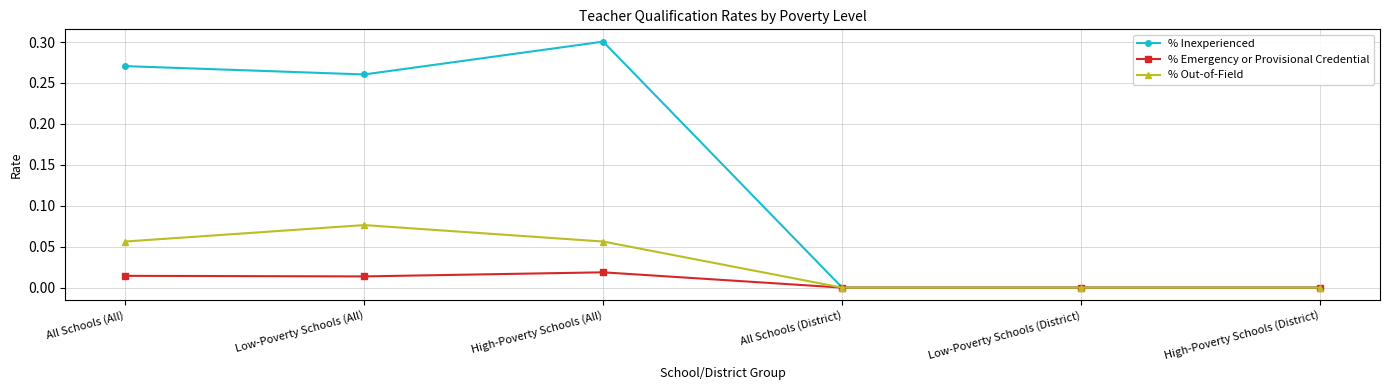

What is the label of the 2nd point from the right?

Low-Poverty Schools (District)